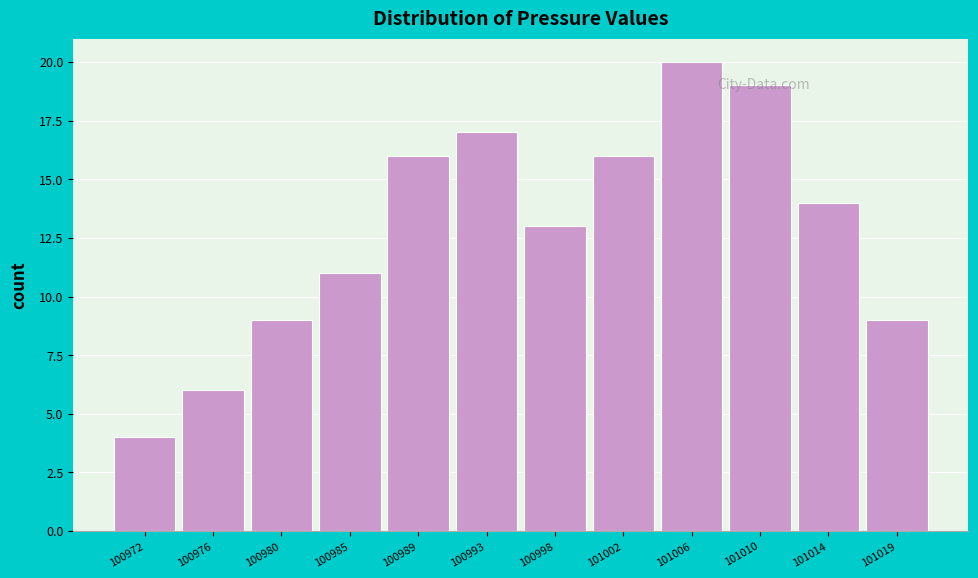

Which category has the lowest value across all series?

100972